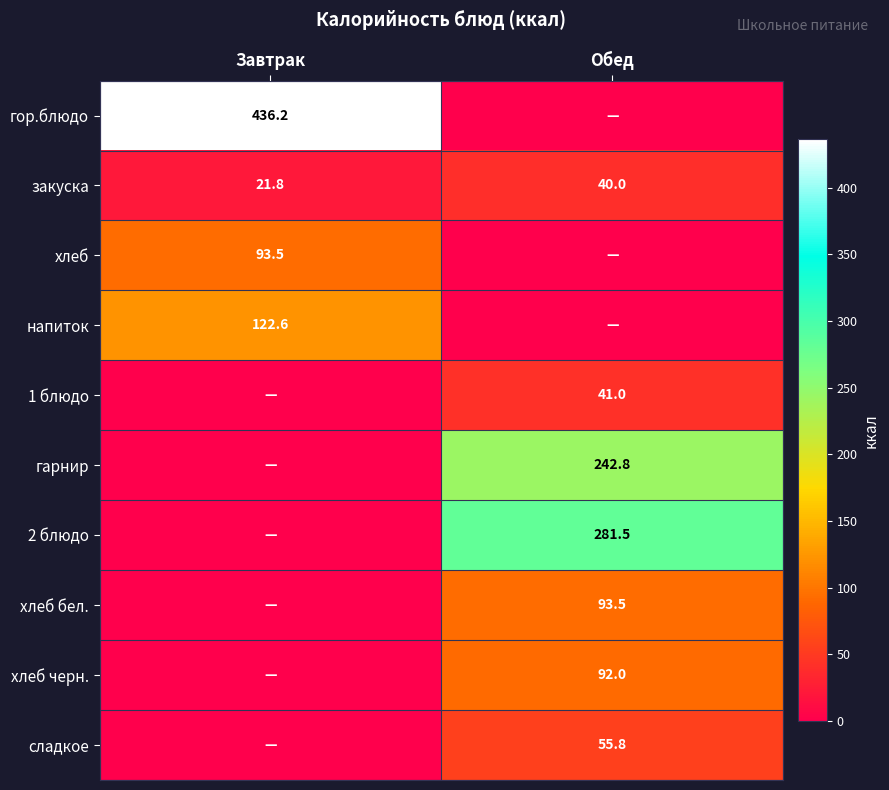

What is the sum of all закуска values?

61.8